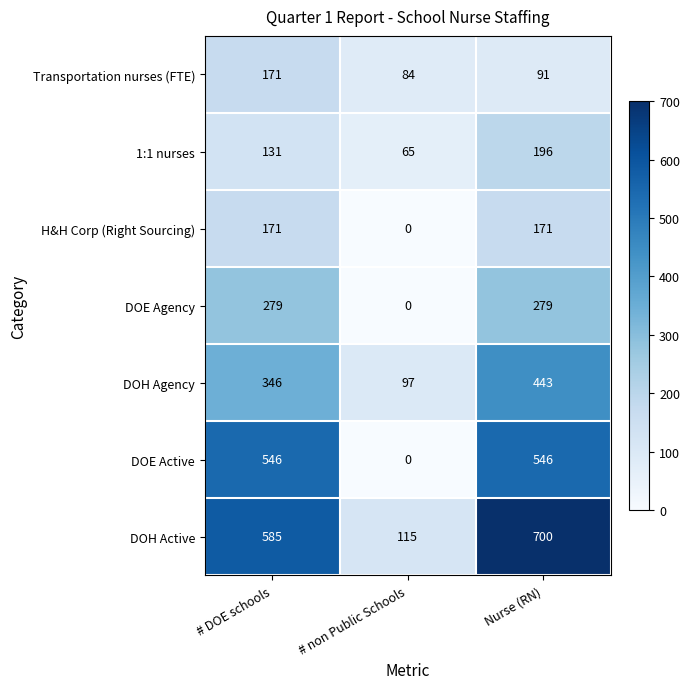

Is it true that DOH Agency equals 157 at # DOE schools?

False